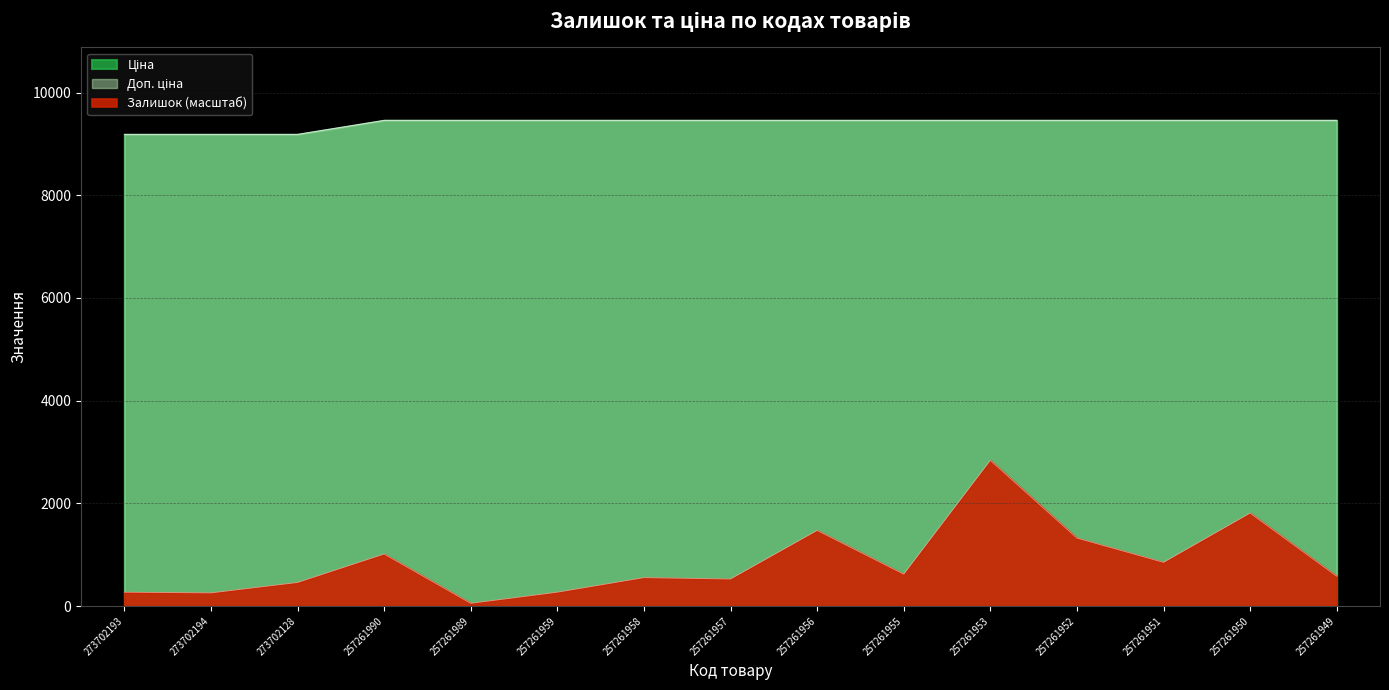

Is the value of Залишок at 257261958 greater than the value of Ціна at 257261990?

No